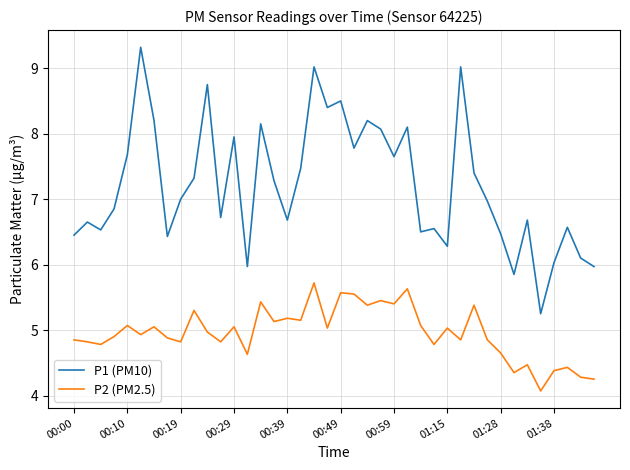

Rank the series by their average value, from highest to lowest.

P1 (PM10), P2 (PM2.5)